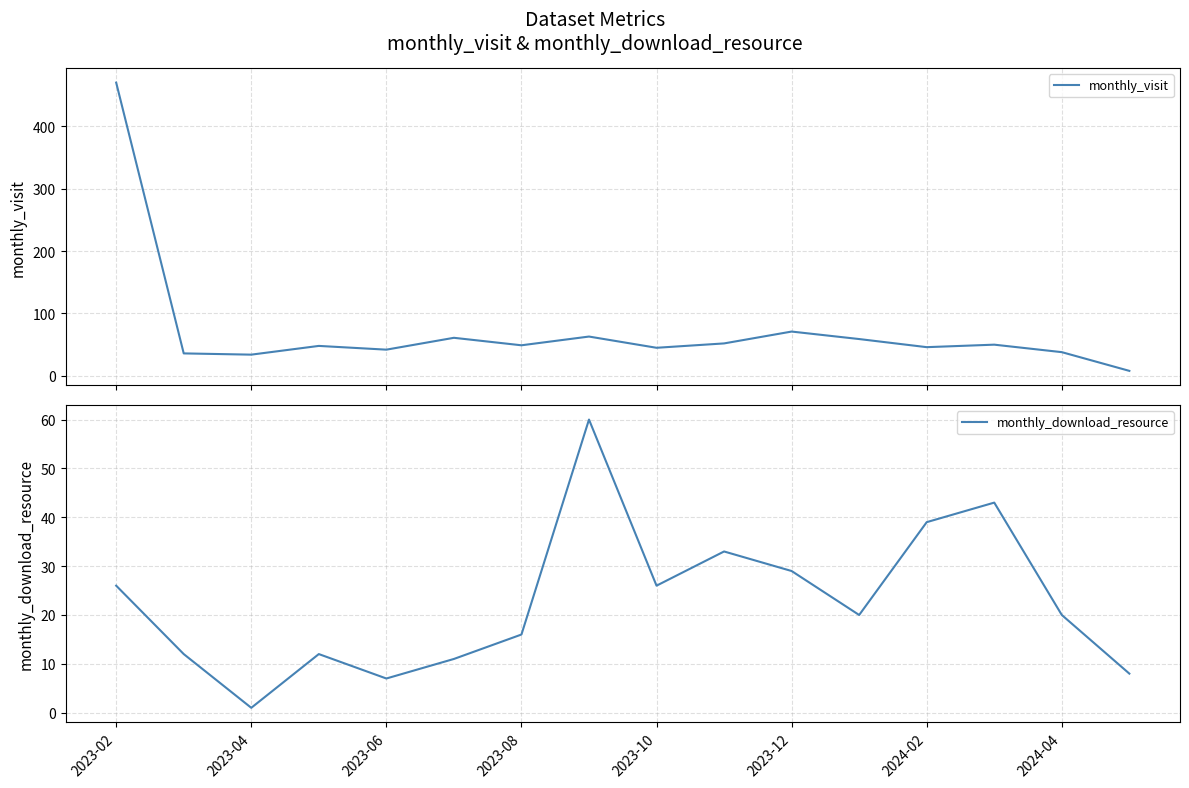

What is the value of the monthly_download_resource point at the 4th from the left?

12